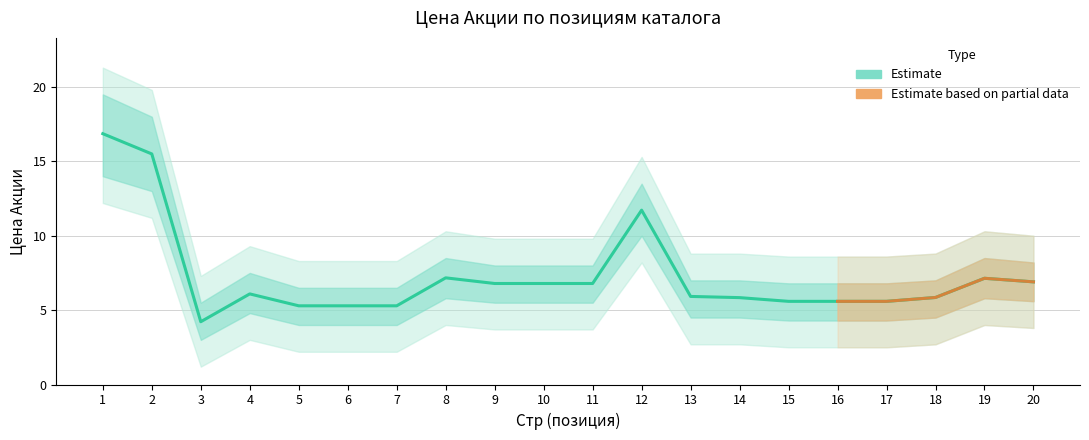

Rank the series at 18 from highest to lowest value.

upper, Цена Акции, lower